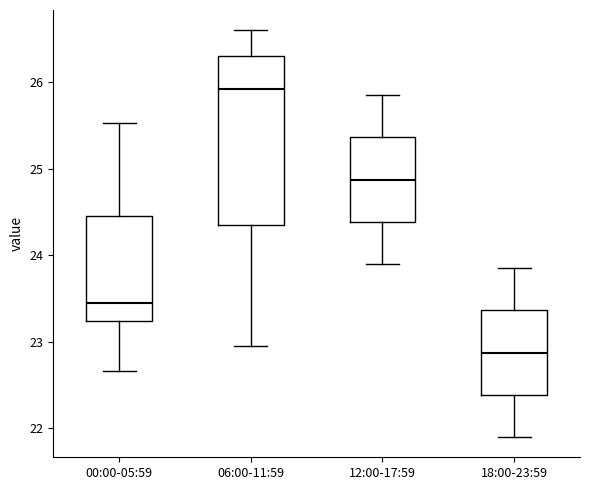

Reading left to right, read every box against the y-axis: the position of its median line, the range the box covers, and the ends of its whiskers. The values are not printed on the chart, so give them approximately, as read against the axis.

00:00-05:59: median 23.5, box 23.2 to 24.5, whiskers 22.7 to 25.5
06:00-11:59: median 25.9, box 24.4 to 26.3, whiskers 23.0 to 26.6
12:00-17:59: median 24.9, box 24.4 to 25.4, whiskers 23.9 to 25.9
18:00-23:59: median 22.9, box 22.4 to 23.4, whiskers 21.9 to 23.9